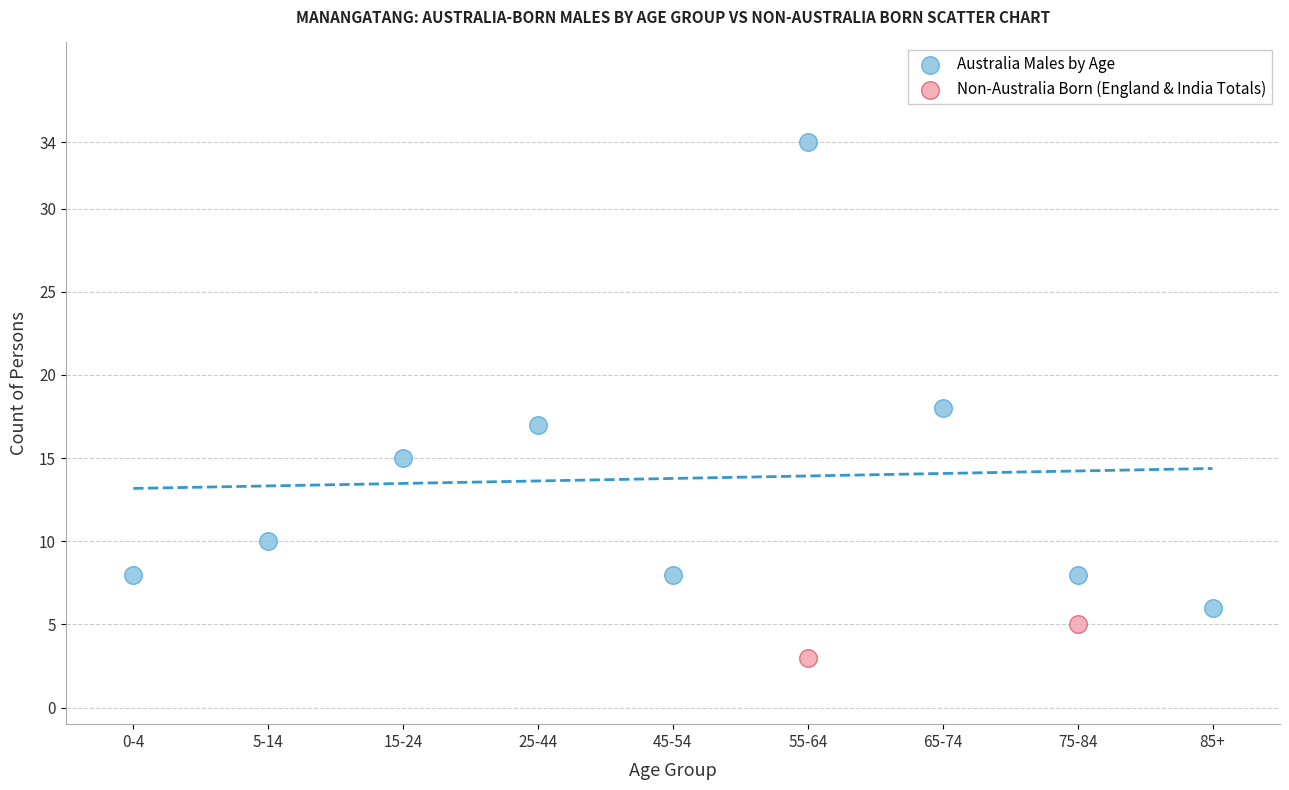

What are all the series names shown in the legend?

Australia Males by Age, Non-Australia Born (England & India Totals)